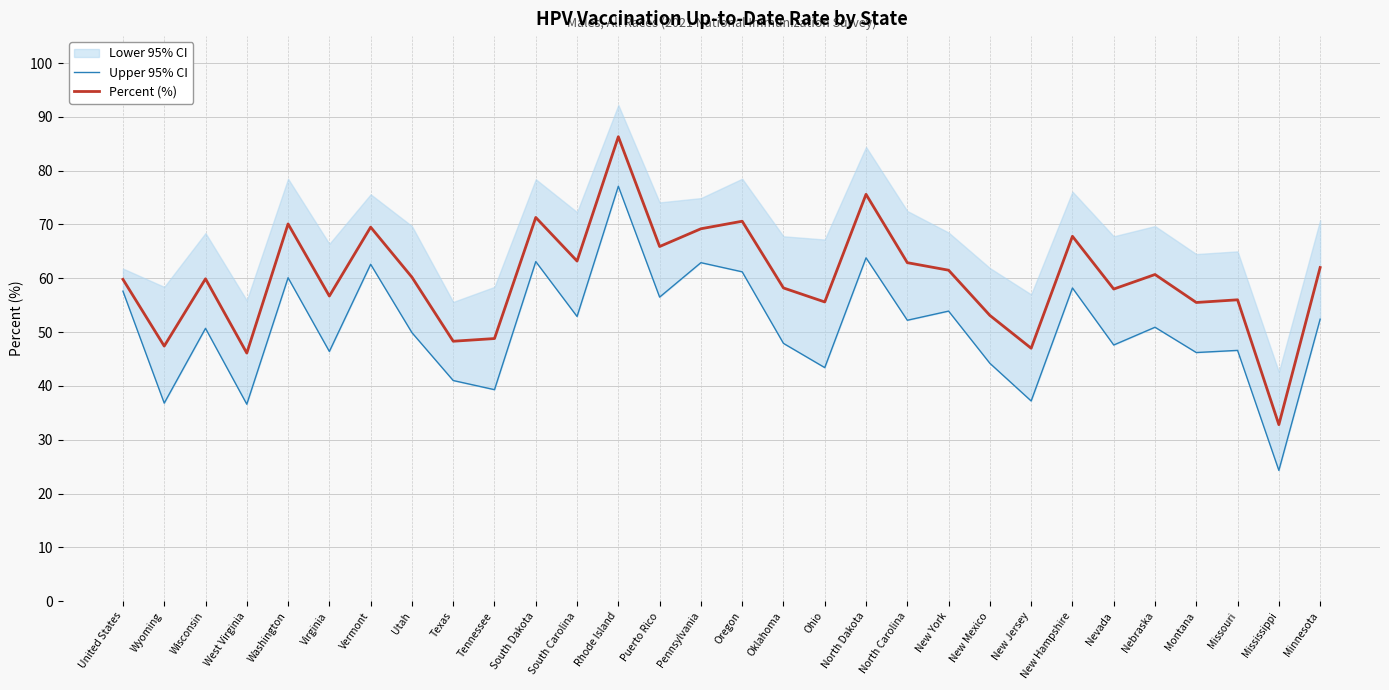

In Percent (%), how many points are lower than both neighbors (excluding endpoints)?

11